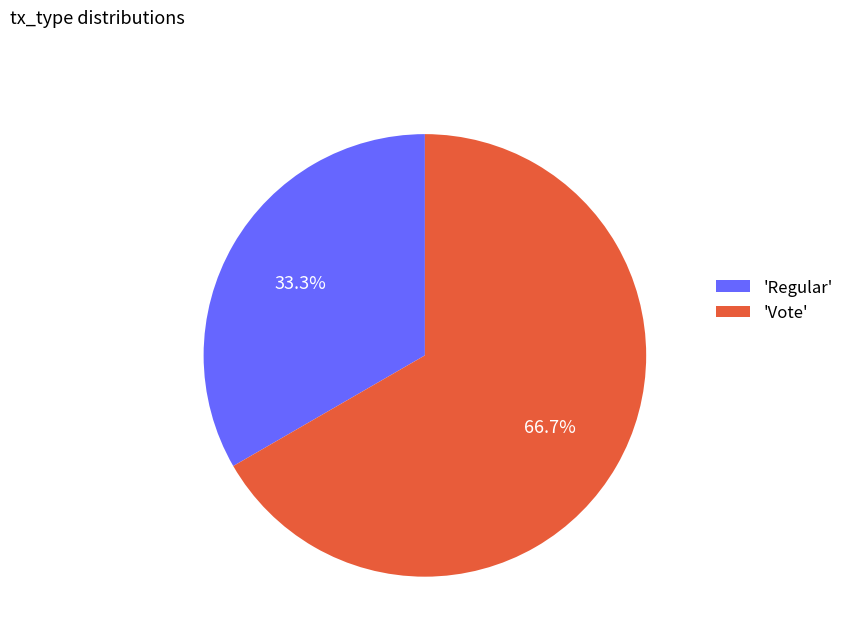

What is the largest slice in the pie chart?

'Vote'